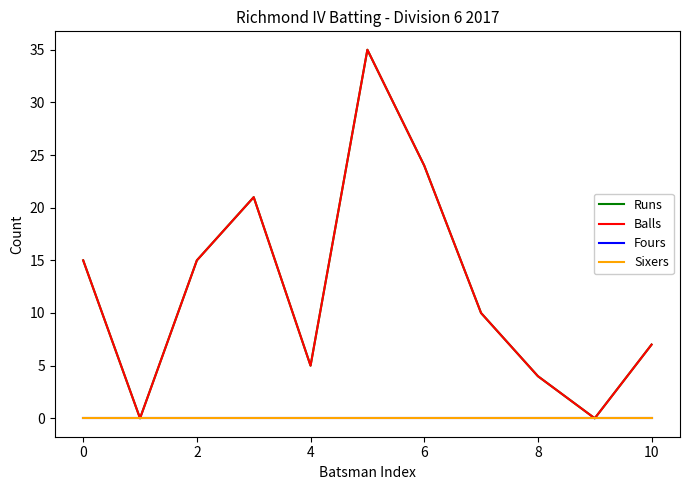

Does the chart display data point markers on the line(s)?

No